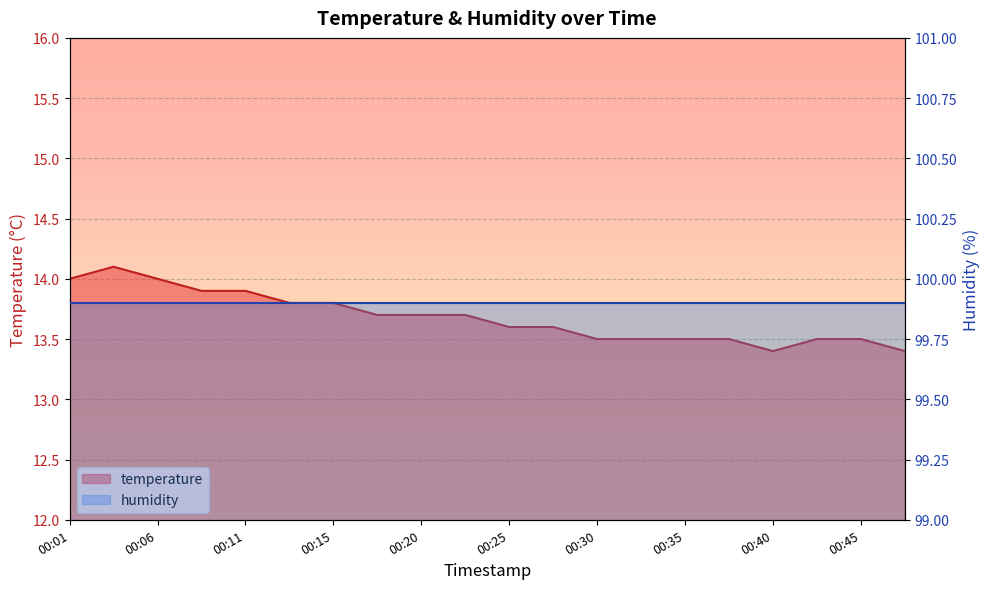

Where is the first local minimum?

00:40